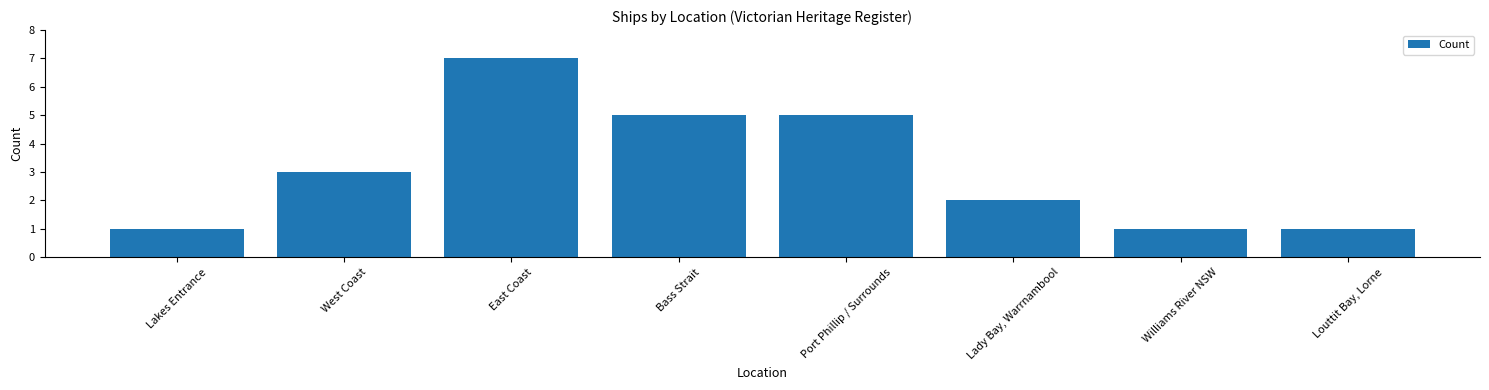

What value does the data have at Port Phillip / Surrounds?

5